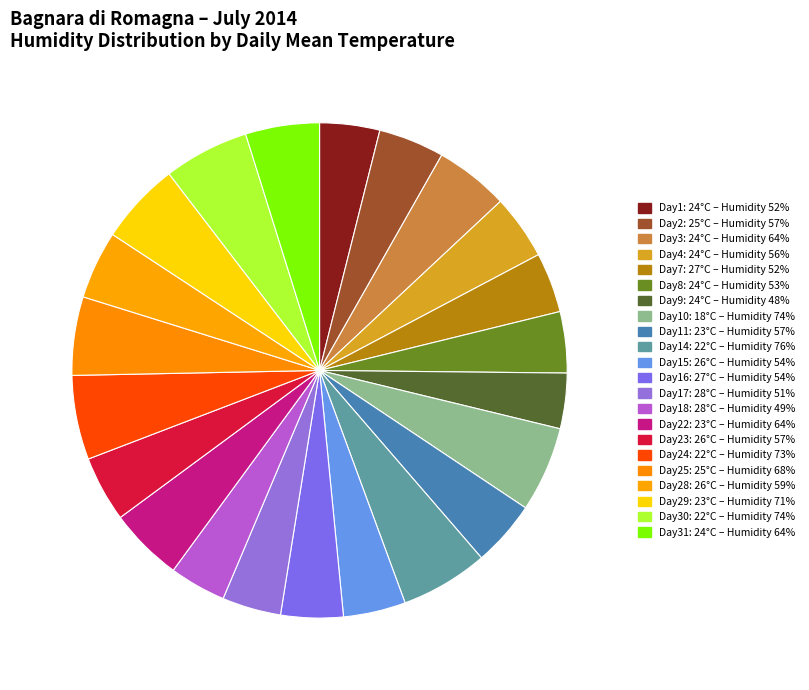

What is the smallest slice in the pie chart?

24°C (48%)